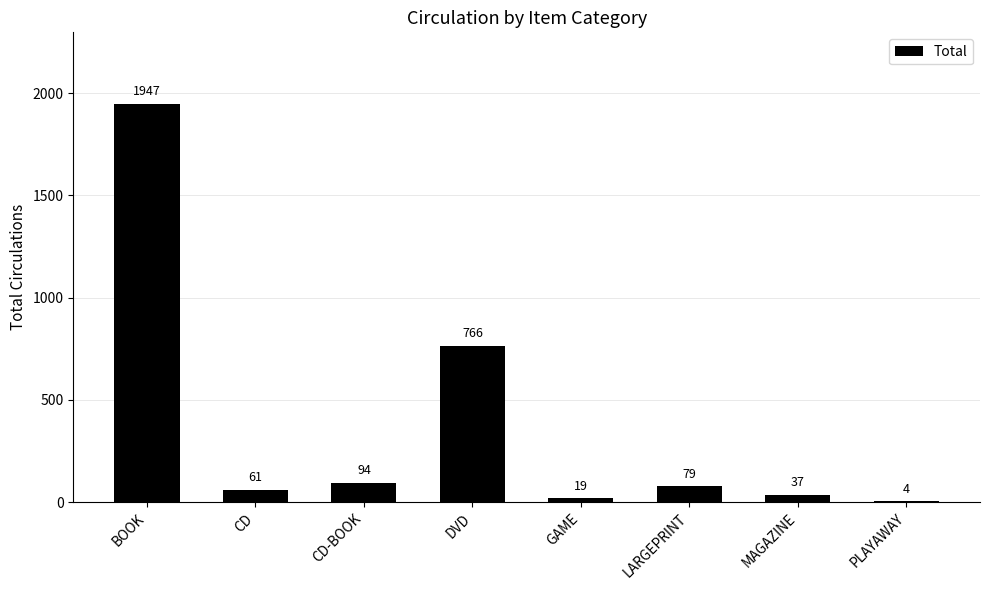

True or false: the data shows 1947 at BOOK.

True